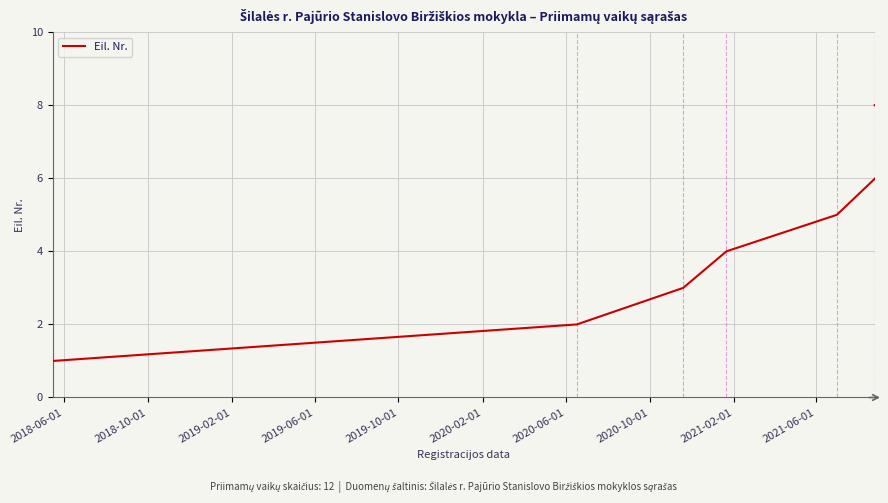

What is the value of the 7th point from the left?

7